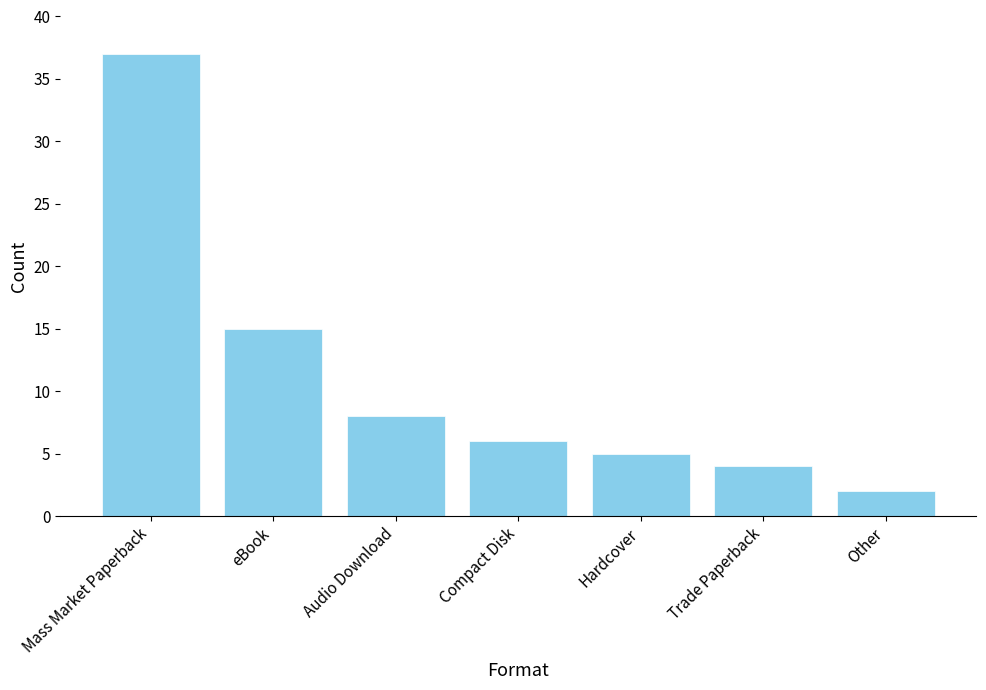

Reading right to left, transcribe all the data shown in this chart.

Other=2	Trade Paperback=4	Hardcover=5	Compact Disk=6	Audio Download=8	eBook=15	Mass Market Paperback=37